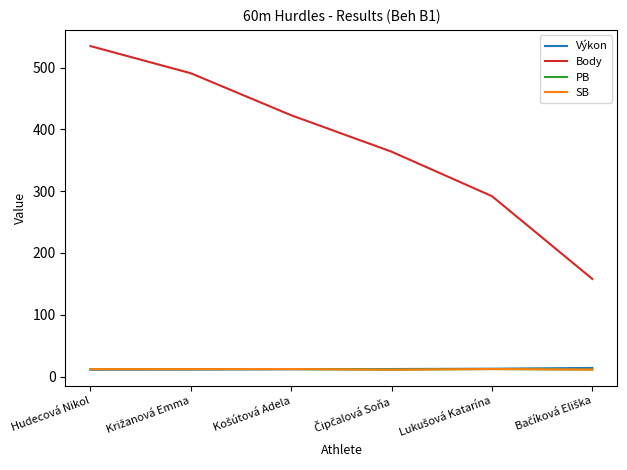

Does the chart have visible grid lines?

No